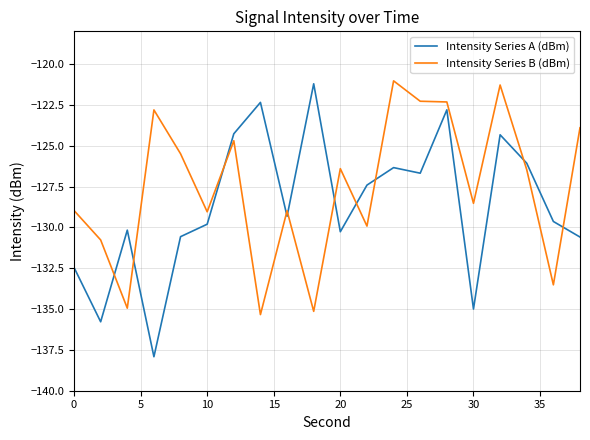

Rank the series by their average value, from lowest to highest.

Intensity Series A (dBm), Intensity Series B (dBm)